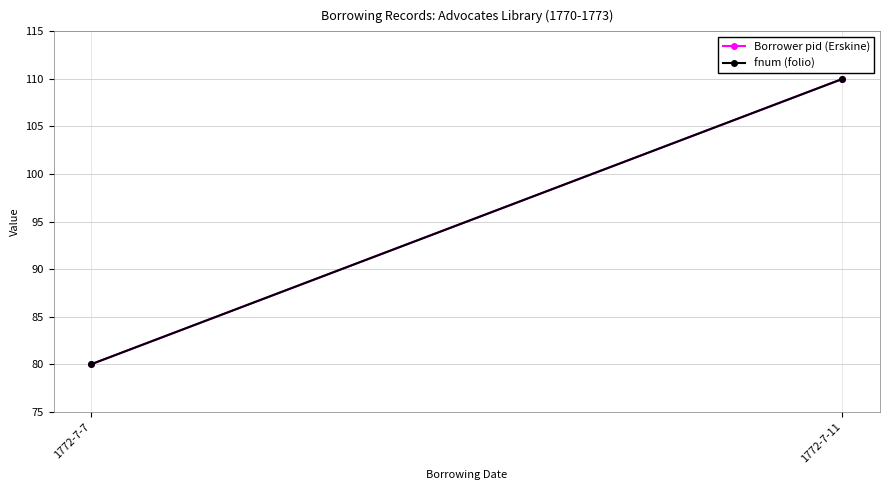

What is the smallest value displayed?

80